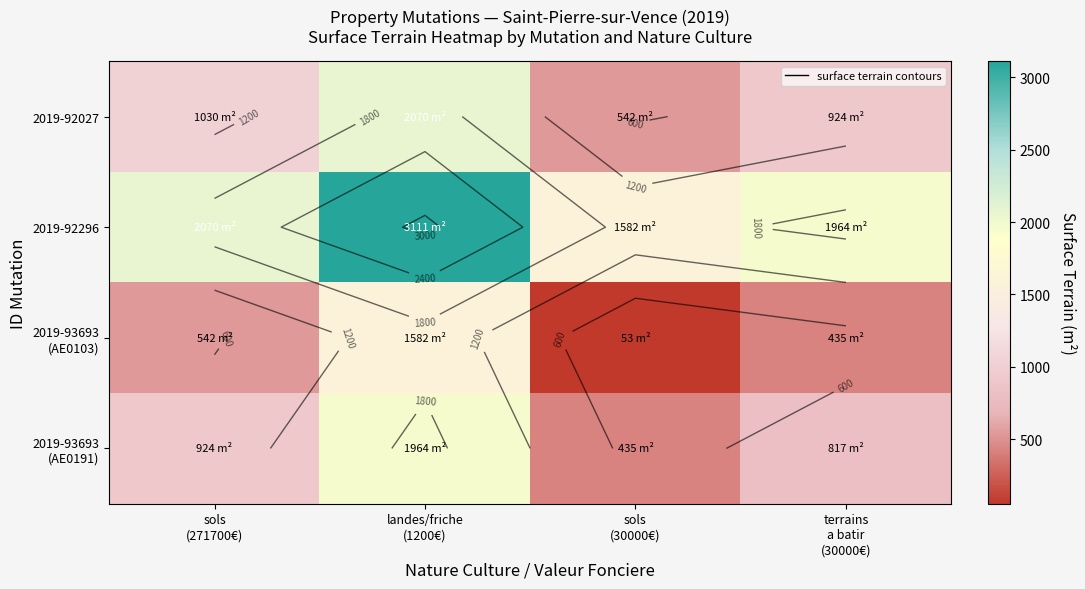

What is the spread (max minus min) of values at sols
(271700€)?

1529.0